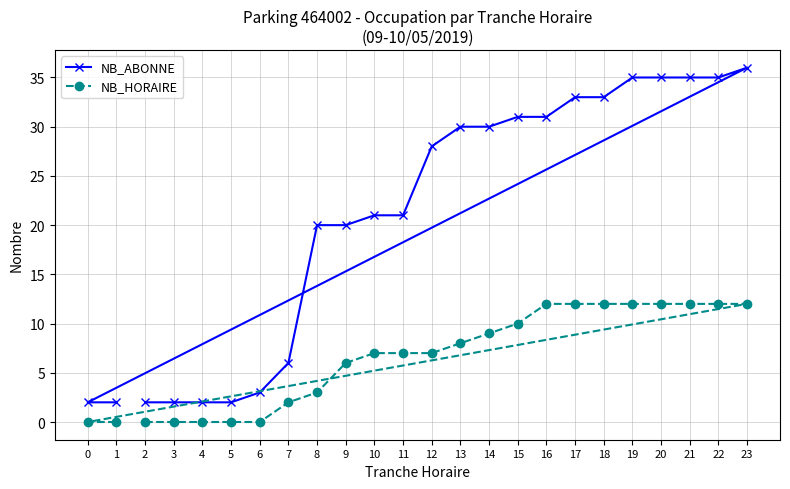

Reading right to left, what are all the values shown in this chart?

NB_ABONNE: 23=36	22=35	21=35	20=35	19=35	18=33	17=33	16=31	15=31	14=30	13=30	12=28	11=21	10=21	9=20	8=20	7=6	6=3	5=2	4=2	3=2	2=2	1=2	0=2
NB_HORAIRE: 23=12	22=12	21=12	20=12	19=12	18=12	17=12	16=12	15=10	14=9	13=8	12=7	11=7	10=7	9=6	8=3	7=2	6=0	5=0	4=0	3=0	2=0	1=0	0=0